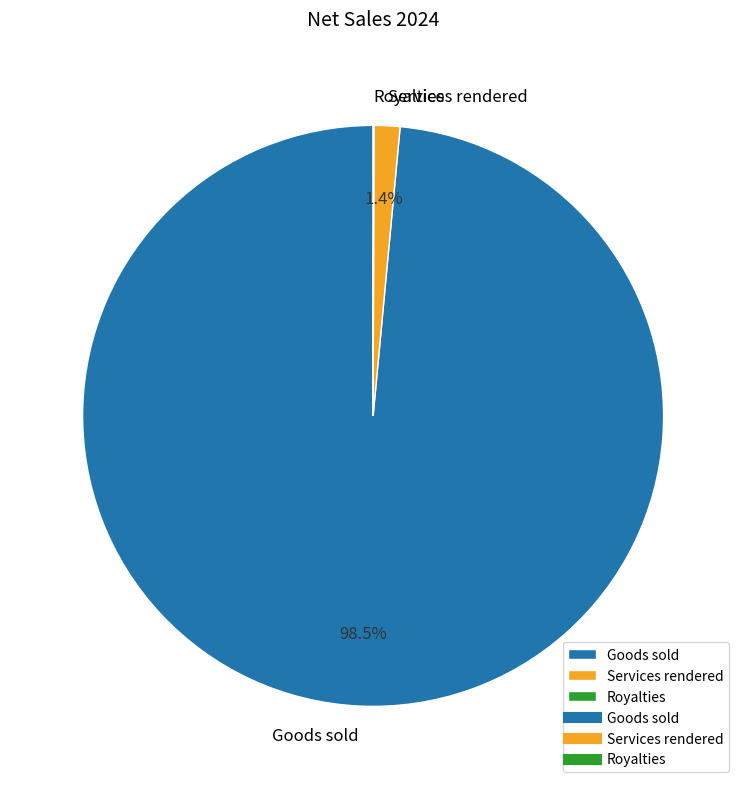

What is the total percentage of Services rendered and Goods sold?

100.0%